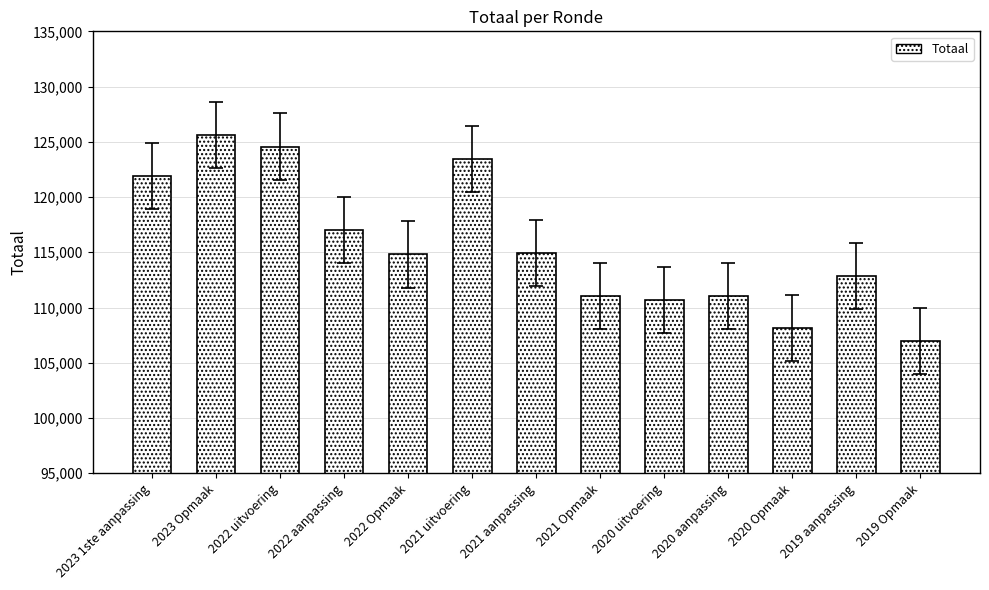

How many series are shown in this chart?

1